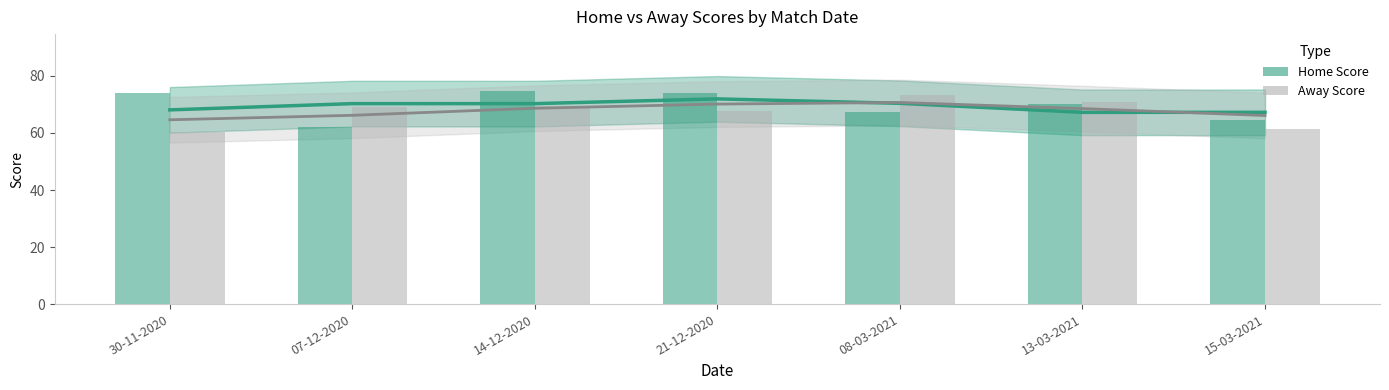

What position from the right is 30-11-2020?

7